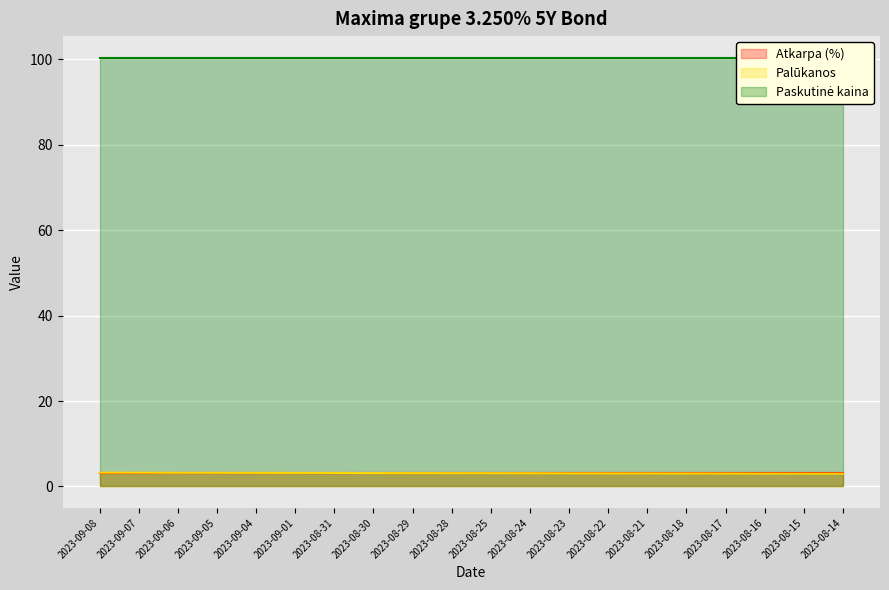

At which category is the sum across all series the highest?

2023-09-08